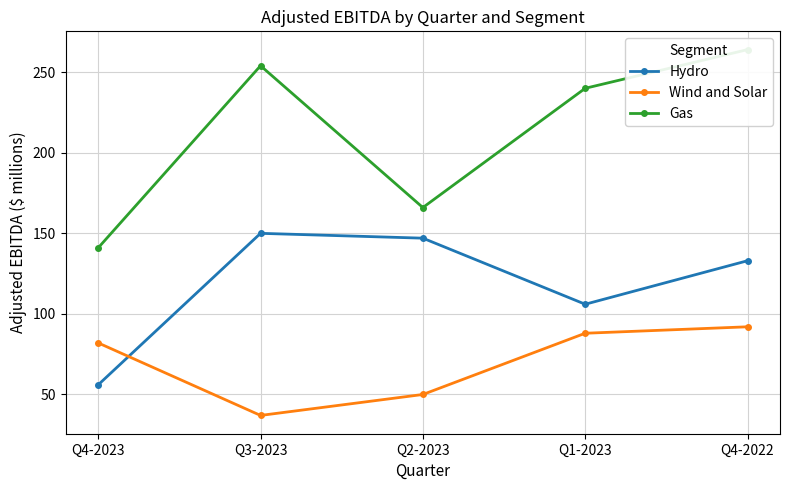

What is the total value across all series at Q2-2023?

363